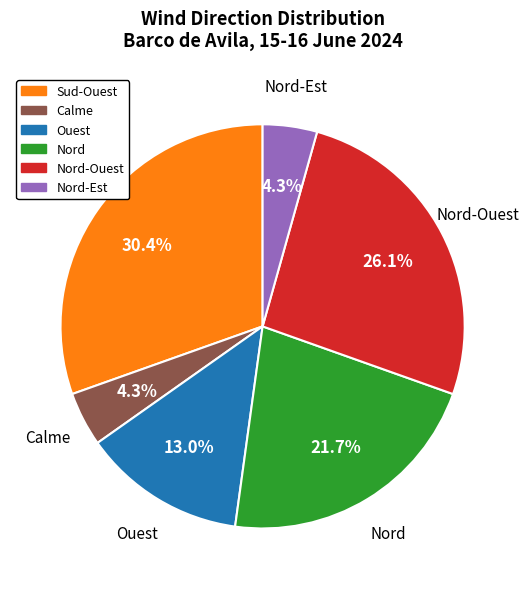

Is there a majority slice in this chart?

No